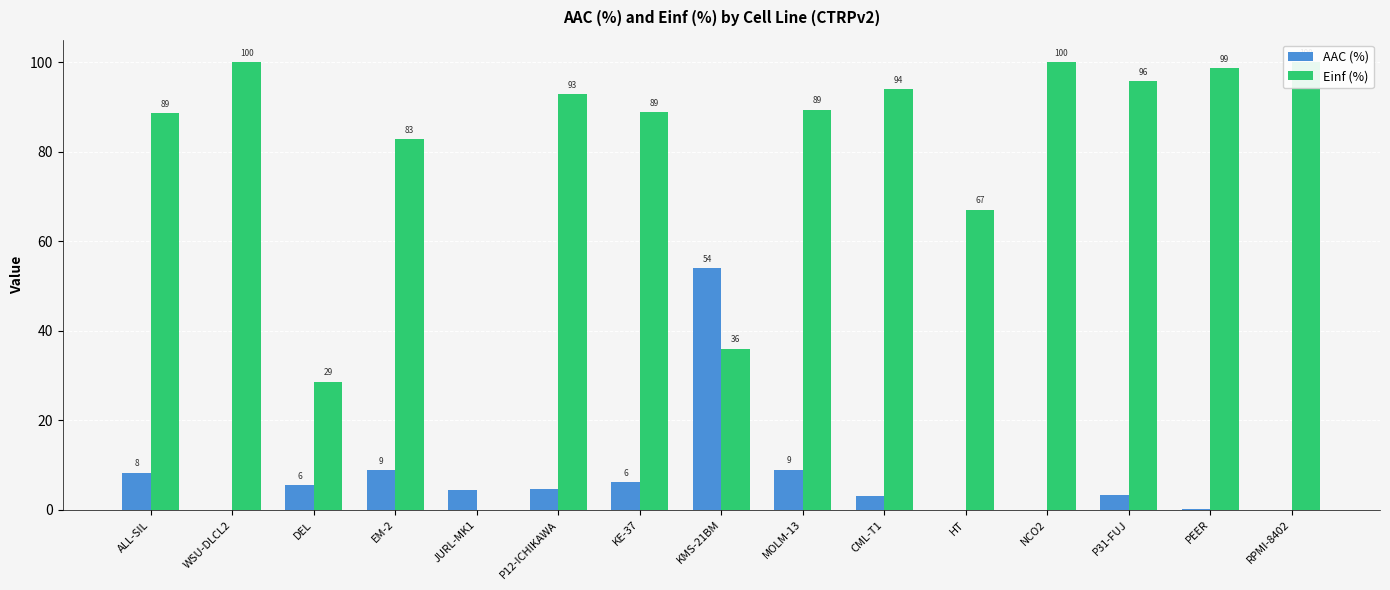

At how many categories does at least one series exceed 63?

12